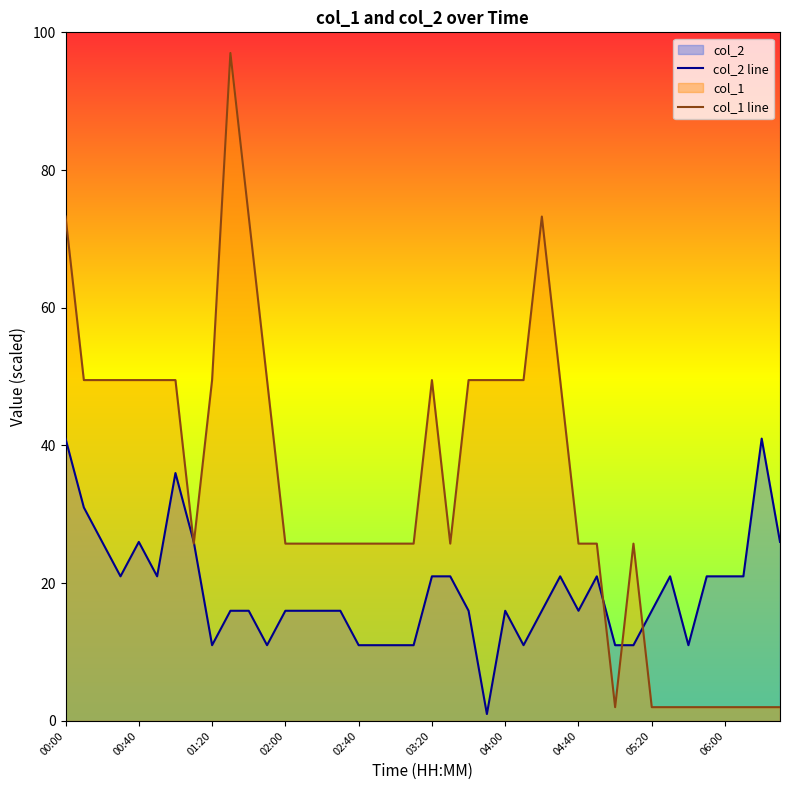

True or false: col_2 line has more than 2 points higher than both neighbors.

True